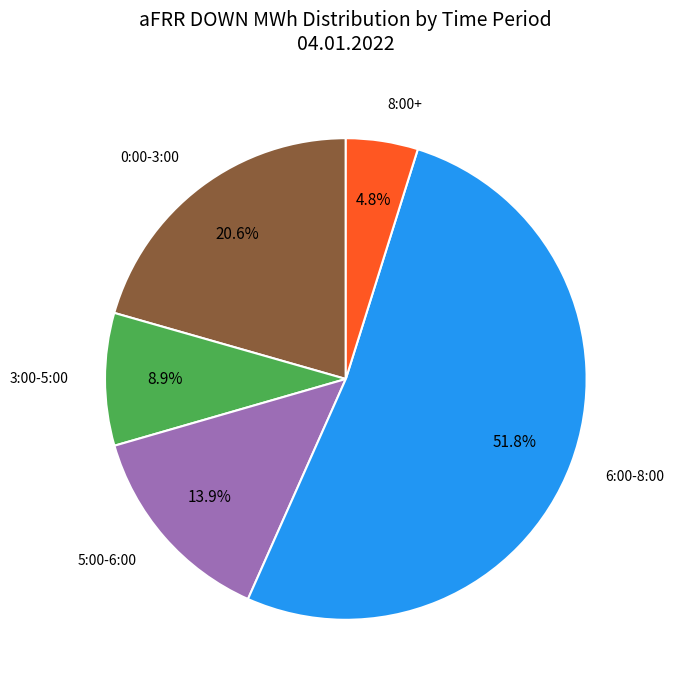

Which slice is the largest?

6:00-8:00